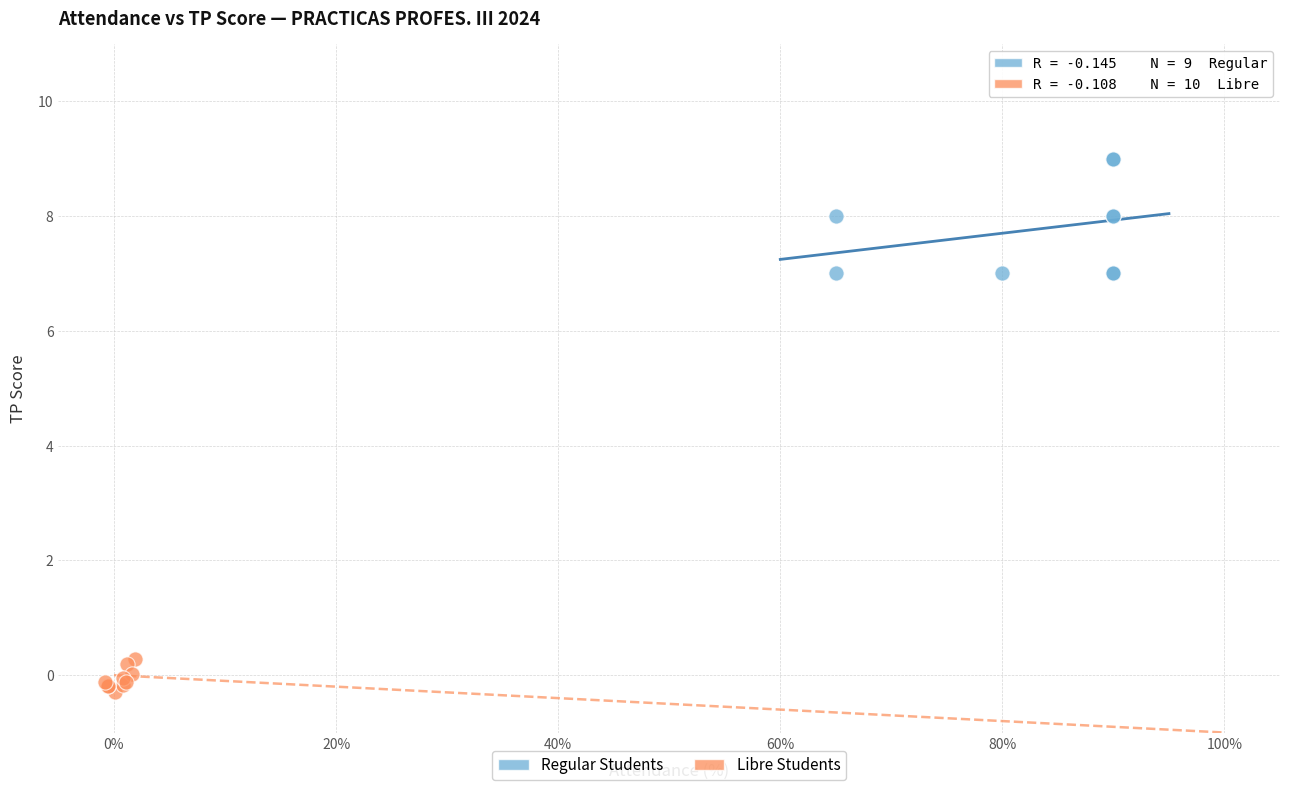

Which series contains the lowest Y value?

Libre Students